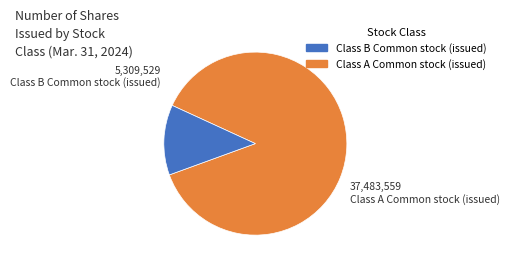

Does any single category account for the majority?

Yes